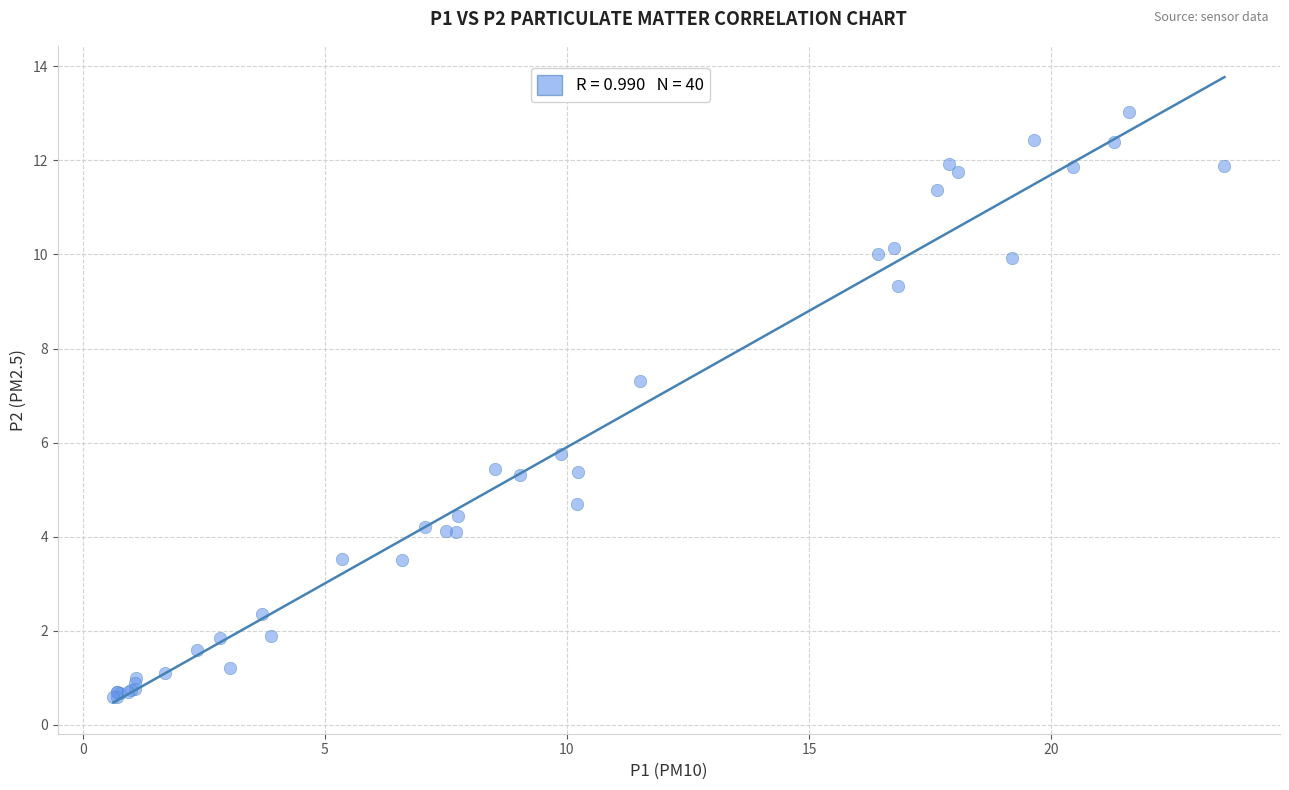

What Y value in the scatter plot is closest to 6?

5.8